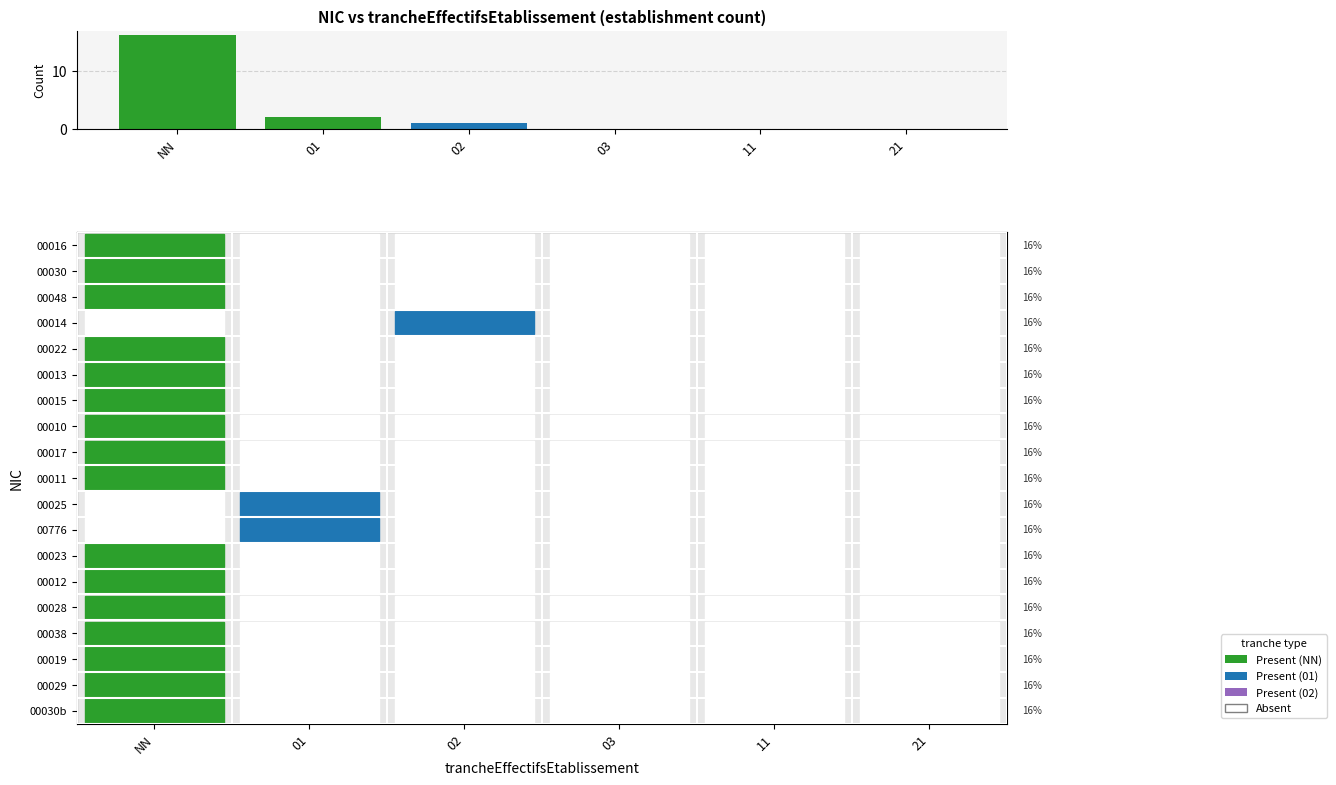

What is the change in value from NN to 01?

-14